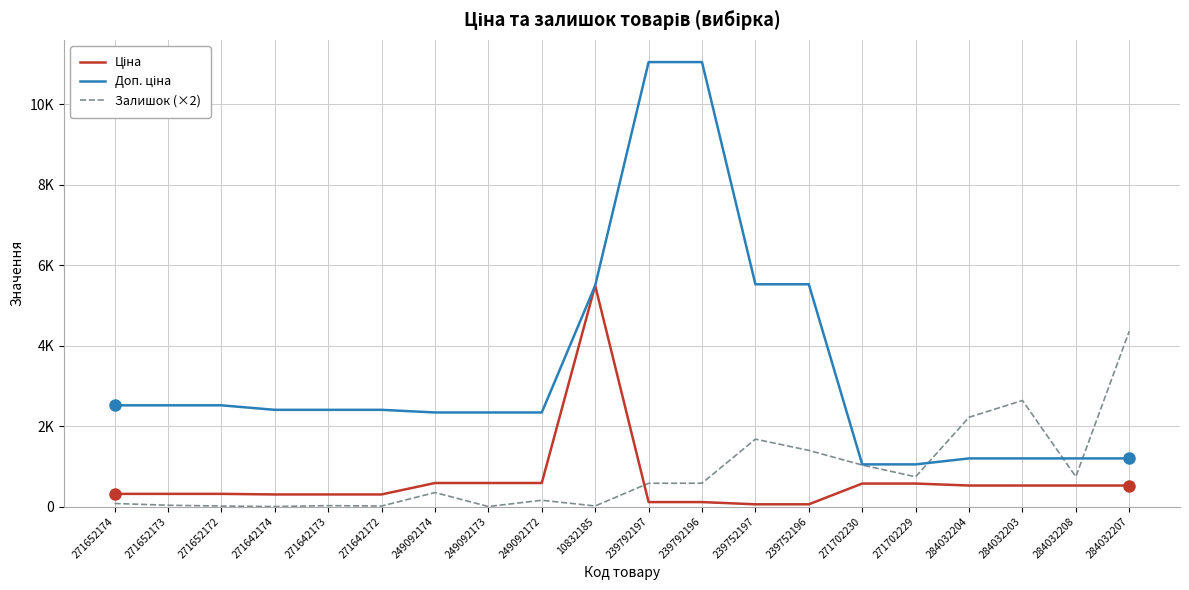

Is the value of Доп. ціна at 284032204 greater than the value of Ціна at 271642172?

Yes